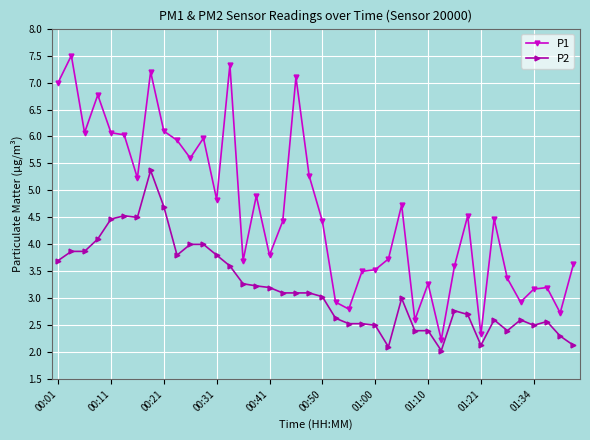

What is the difference between the maximum and minimum values in the P2 series?

3.3